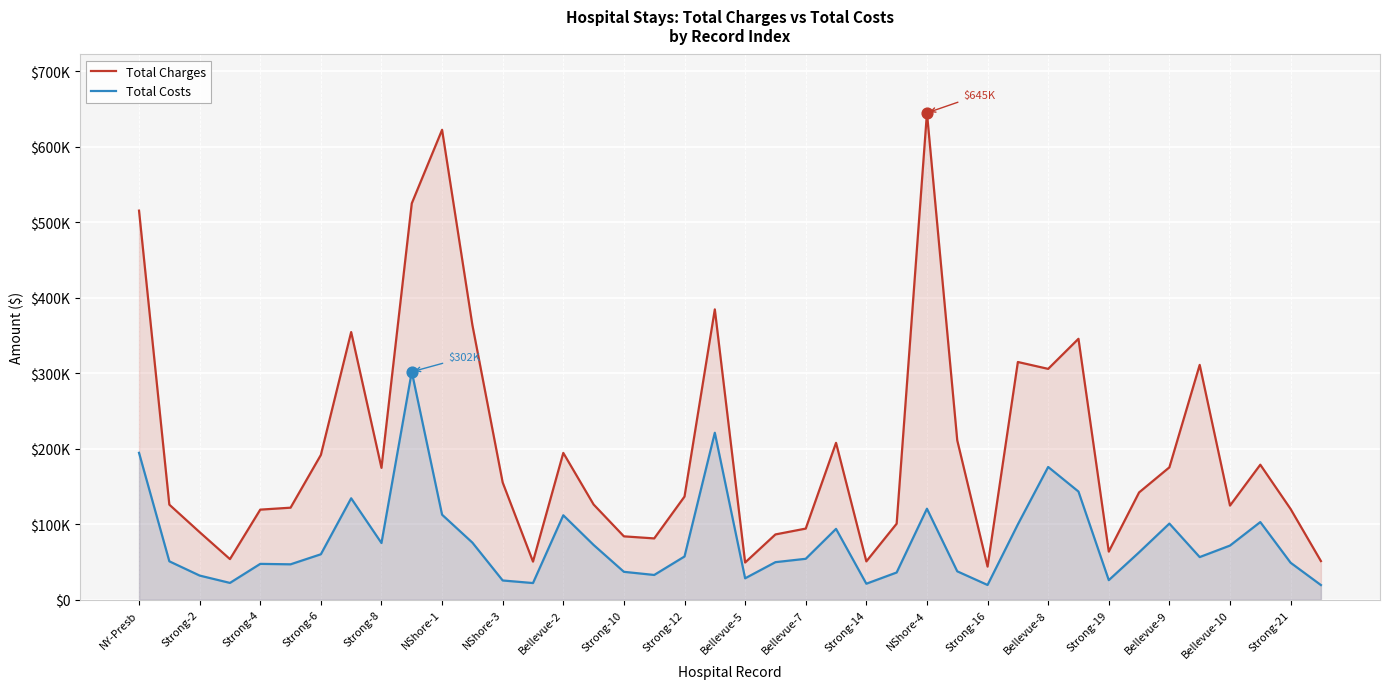

Which series has the largest total across all categories?

Total Charges